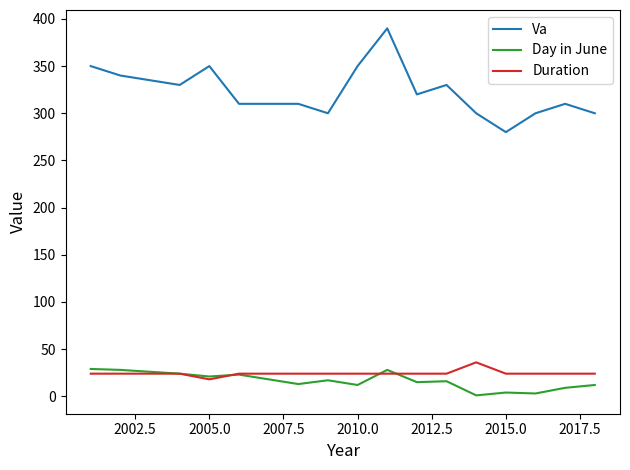

How many lines are shown in the chart?

3